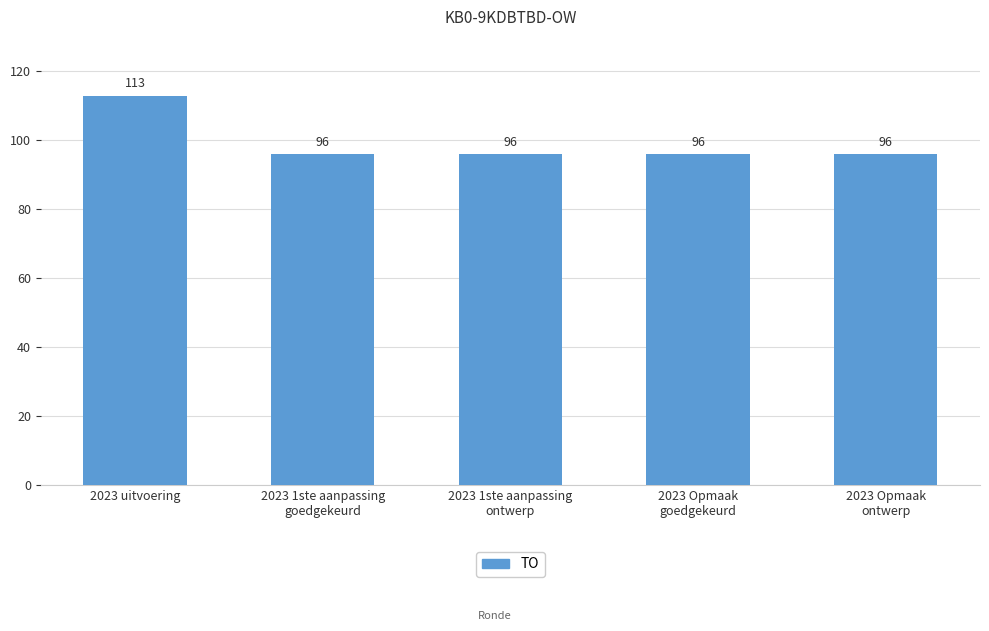

What is the maximum value shown in the chart?

113